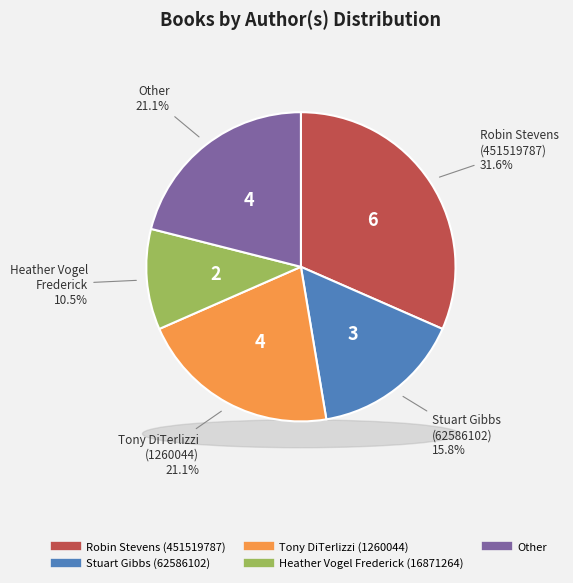

To the nearest percent, what is the difference between the Other and Stuart Gibbs (62586102) slice percentages?

5%